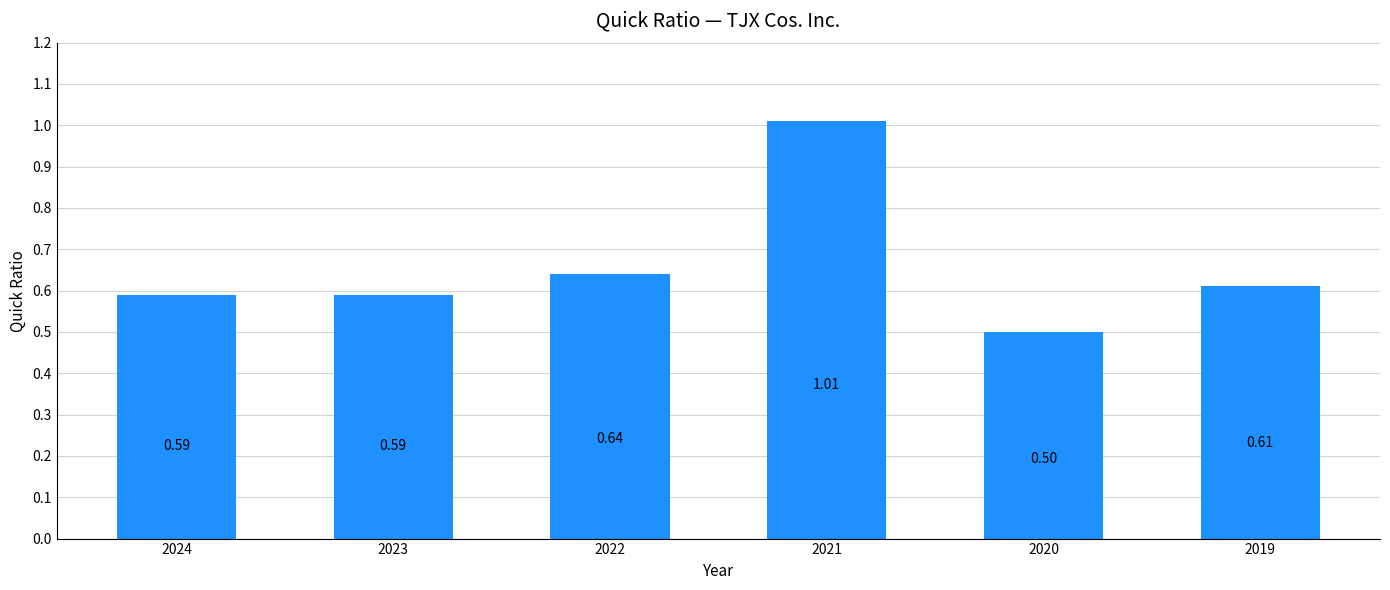

Which has a higher value, 2020 or 2022?

2022